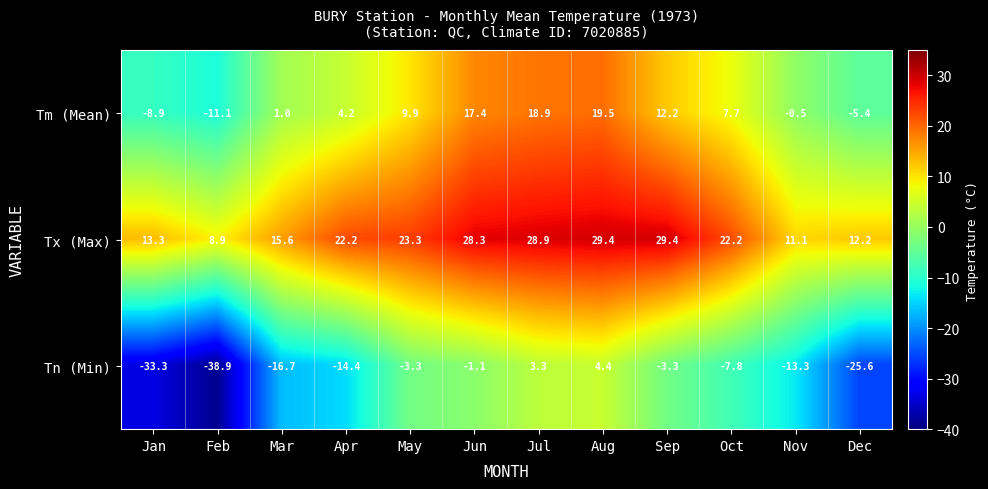

How many series are shown in this chart?

3